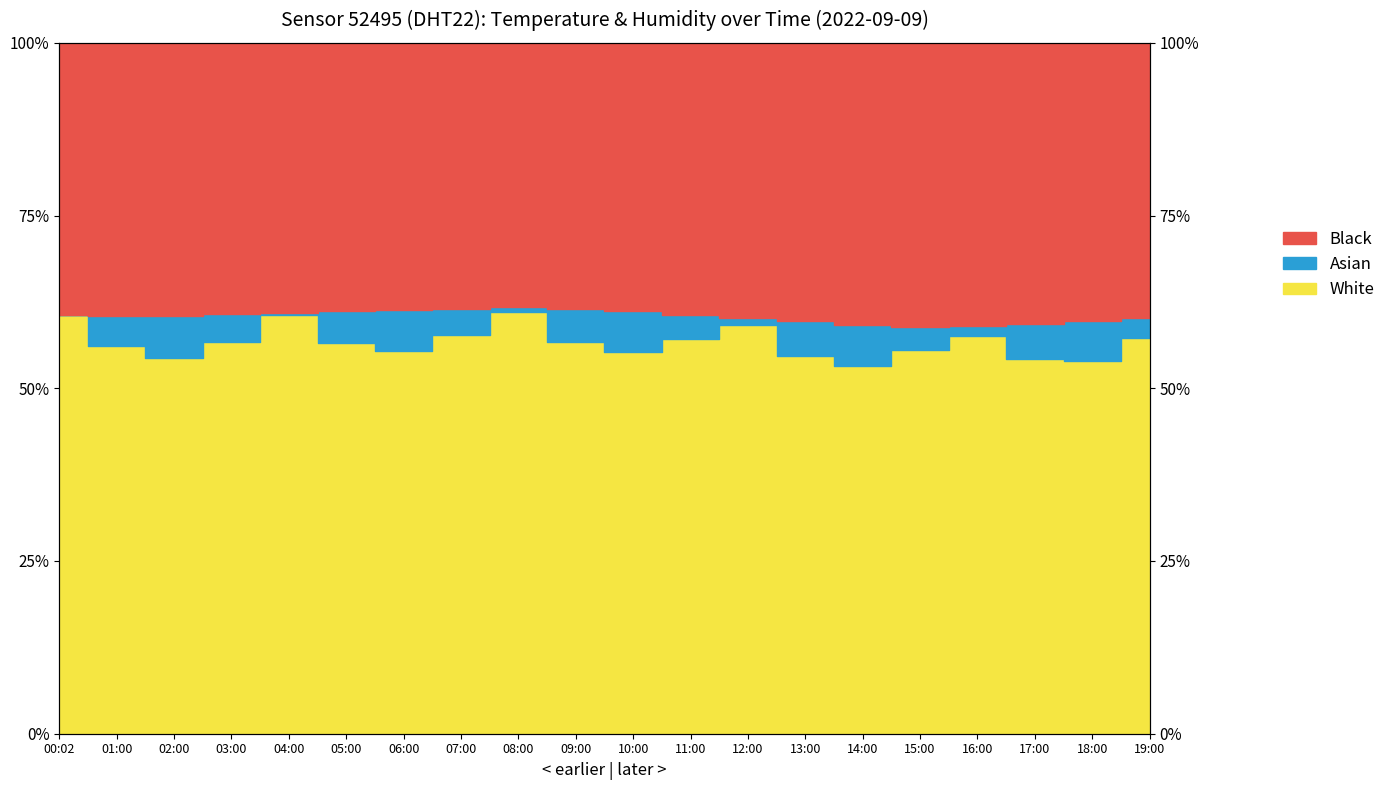

What is the smallest value displayed?

58.8